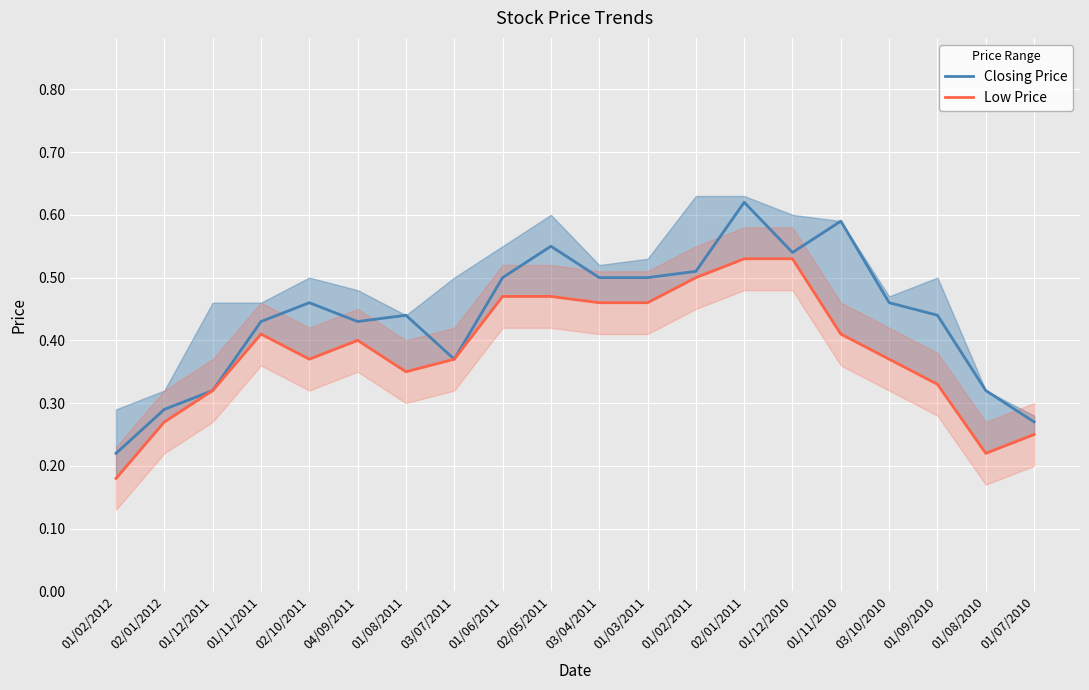

Reading left to right, list all the values displayed in this chart.

Closing Price: 01/02/2012=0.2	02/01/2012=0.3	01/12/2011=0.3	01/11/2011=0.4	02/10/2011=0.5	04/09/2011=0.4	01/08/2011=0.4	03/07/2011=0.4	01/06/2011=0.5	02/05/2011=0.6	03/04/2011=0.5	01/03/2011=0.5	01/02/2011=0.5	02/01/2011=0.6	01/12/2010=0.5	01/11/2010=0.6	03/10/2010=0.5	01/09/2010=0.4	01/08/2010=0.3	01/07/2010=0.3
Low Price: 01/02/2012=0.2	02/01/2012=0.3	01/12/2011=0.3	01/11/2011=0.4	02/10/2011=0.4	04/09/2011=0.4	01/08/2011=0.3	03/07/2011=0.4	01/06/2011=0.5	02/05/2011=0.5	03/04/2011=0.5	01/03/2011=0.5	01/02/2011=0.5	02/01/2011=0.5	01/12/2010=0.5	01/11/2010=0.4	03/10/2010=0.4	01/09/2010=0.3	01/08/2010=0.2	01/07/2010=0.2